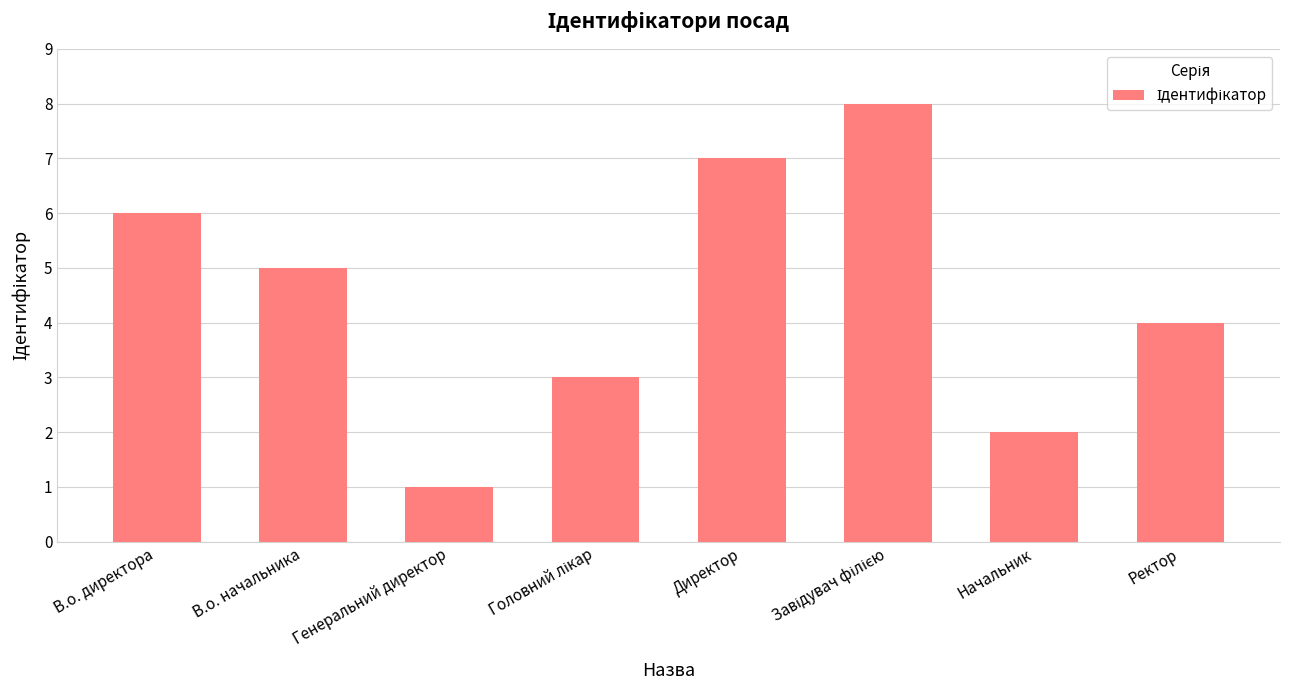

What is the change in value from Директор to Начальник?

-5